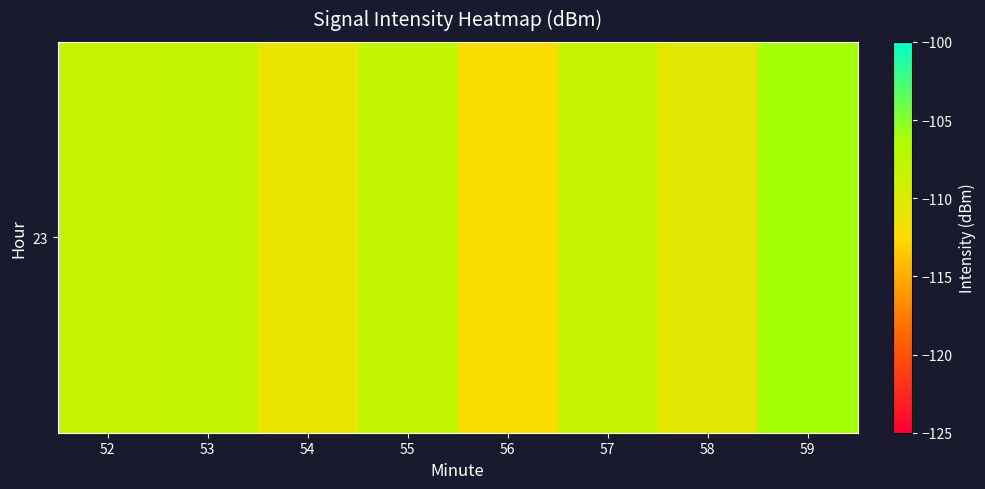

How many data points are less than -108?

6